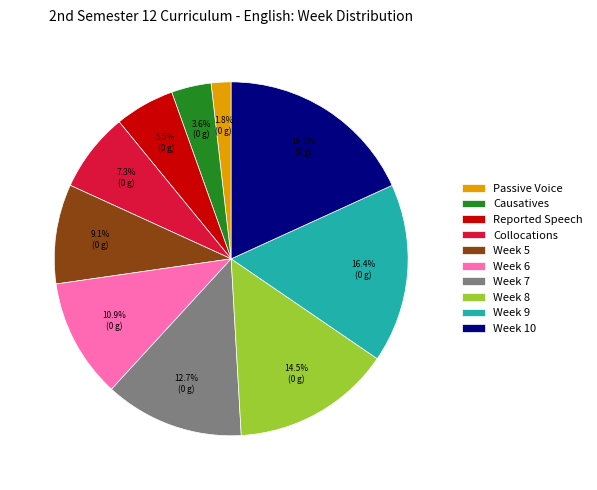

The Week 6 slice represents 1% of the pie. True or false?

False